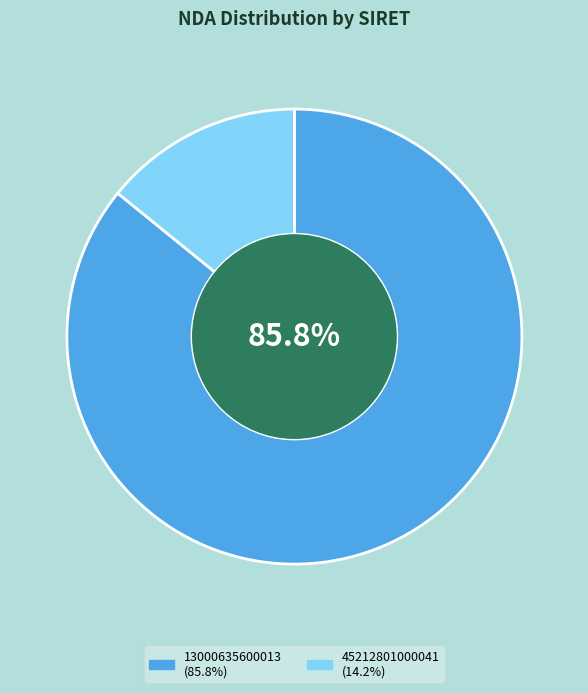

How many segments does this pie chart have?

2